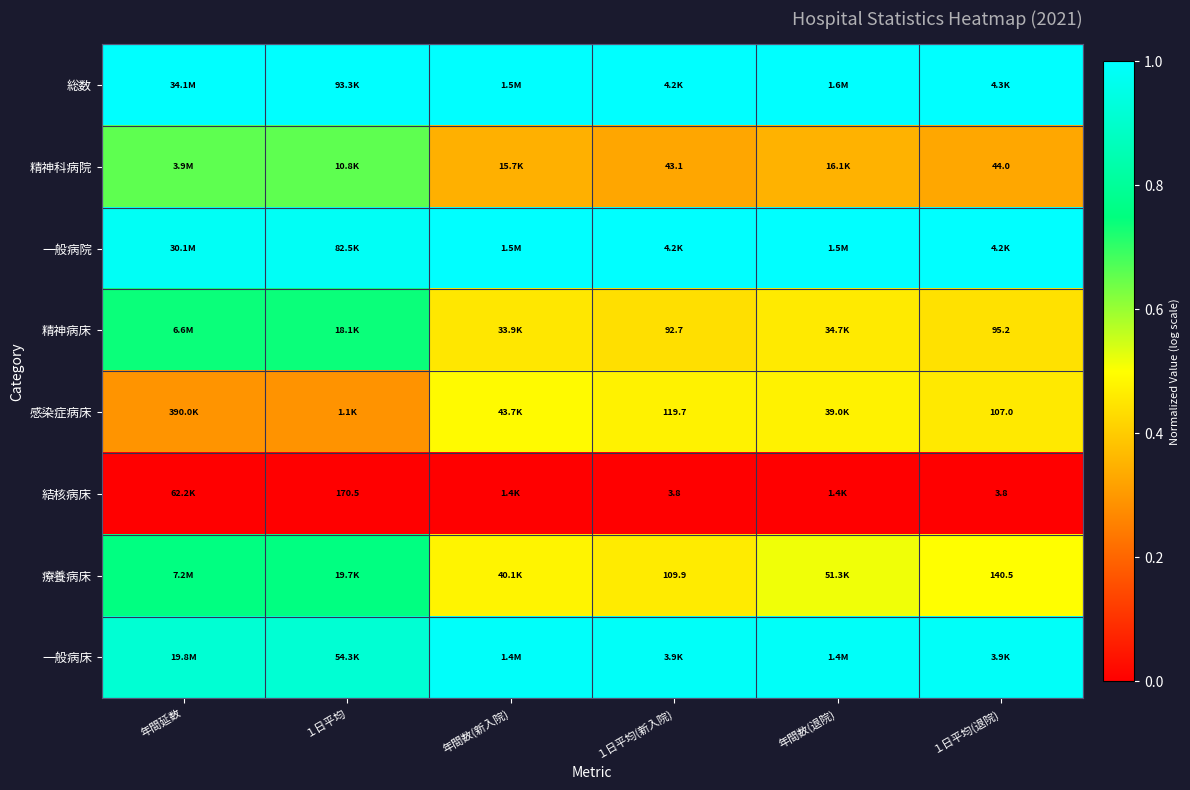

Count the 一般病床 values in the range 0 to 1.

6